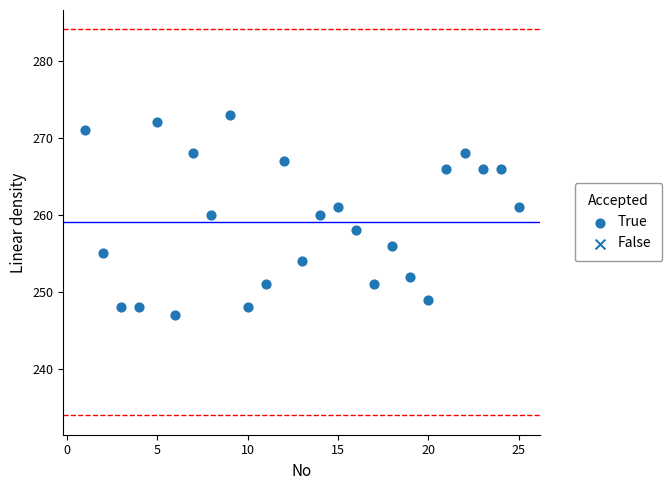

What is the range of Y values (max minus min)?

26